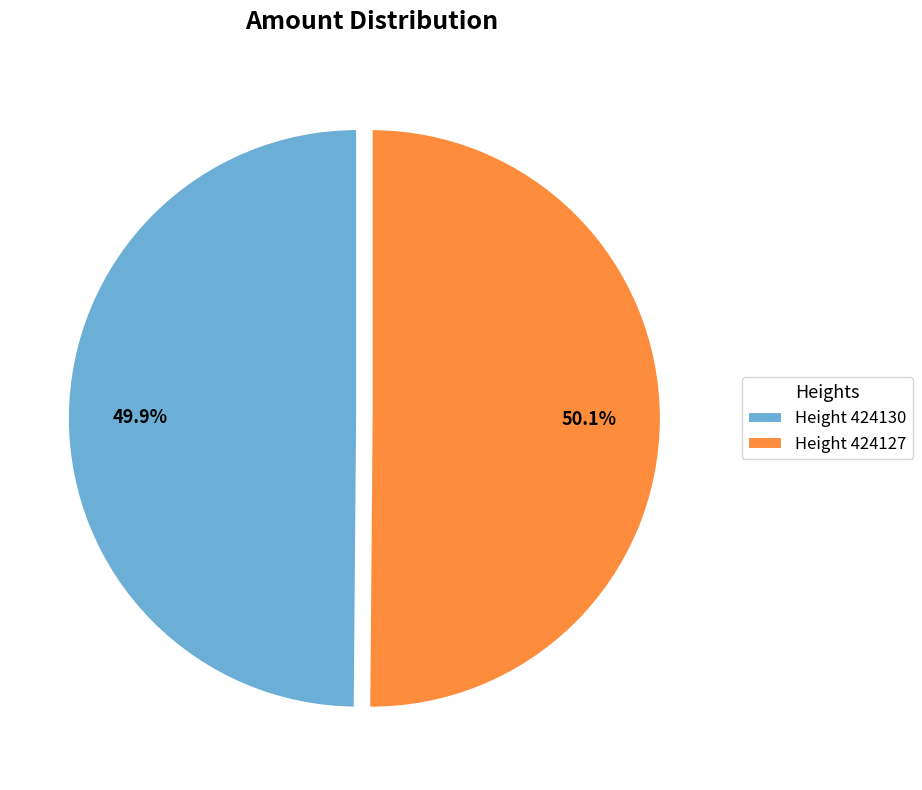

What portion of the pie excludes Height 424130?

50.1%